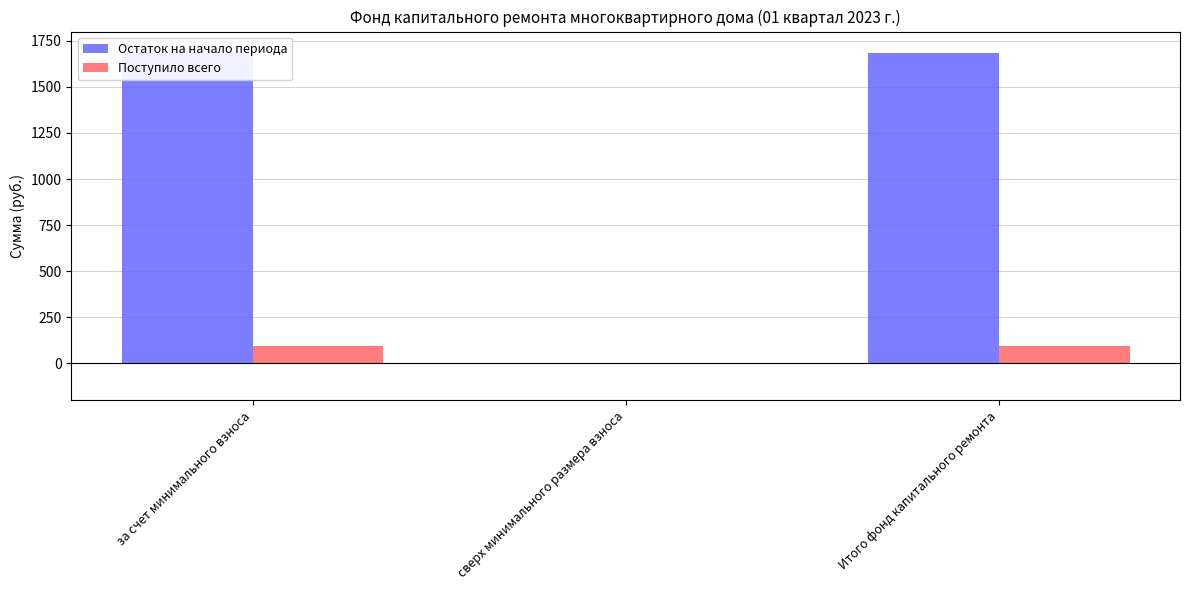

Which series has the widest spread of values?

Остаток на начало периода